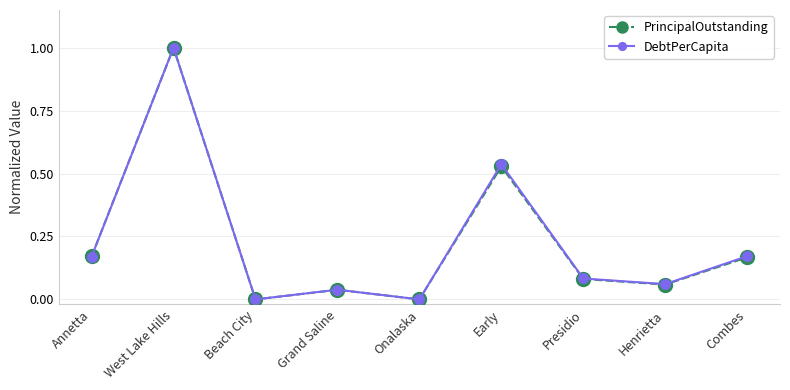

Where is the first local minimum for DebtPerCapita?

Beach City